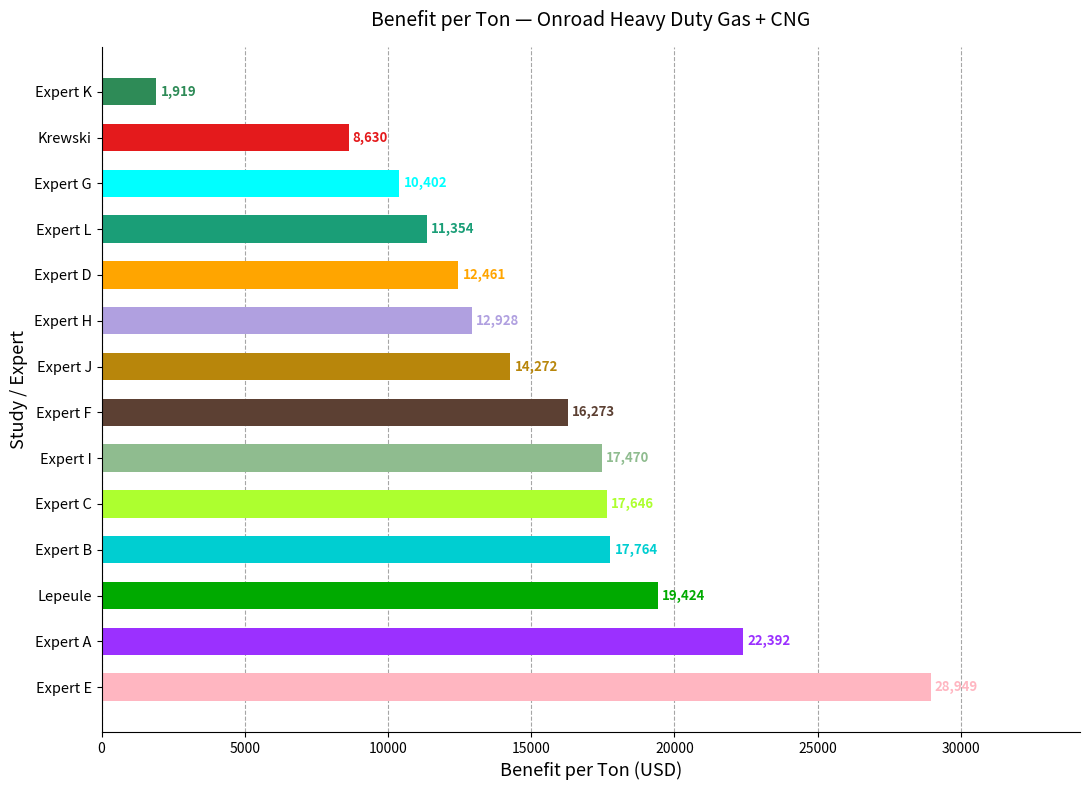

The value at Expert I is 17470. True or false?

True